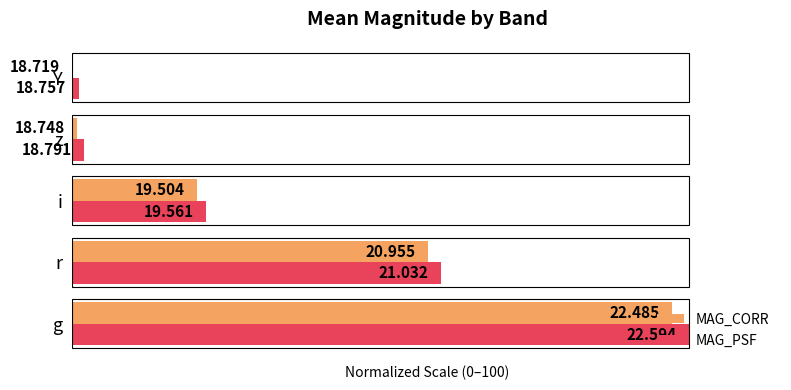

Reading right to left, transcribe all the data shown in this chart.

MAG_CORR: 0.0	0.7	20.3	57.7	97.2
MAG_PSF: 1.0	1.9	21.7	59.7	100.0